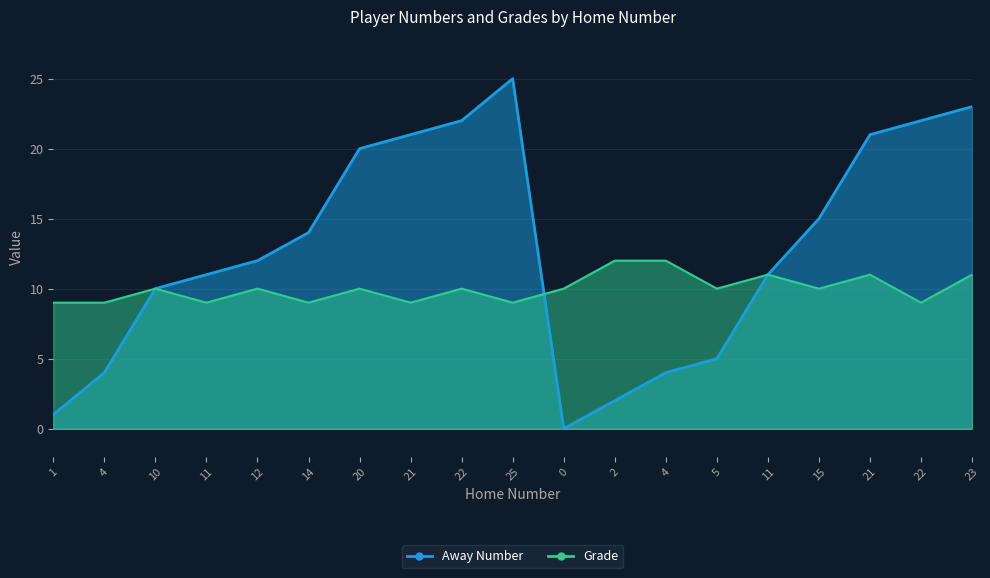

At which label is Away Number closest to 12?

12